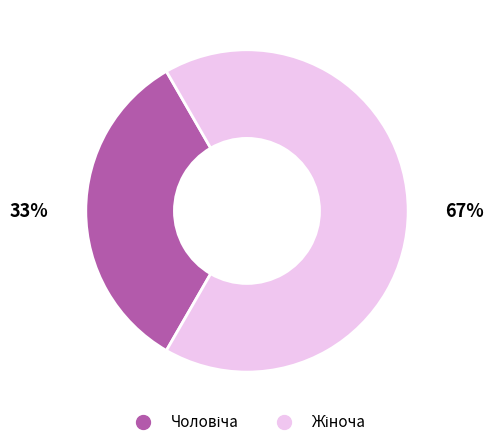

Is there a majority slice in this chart?

Yes